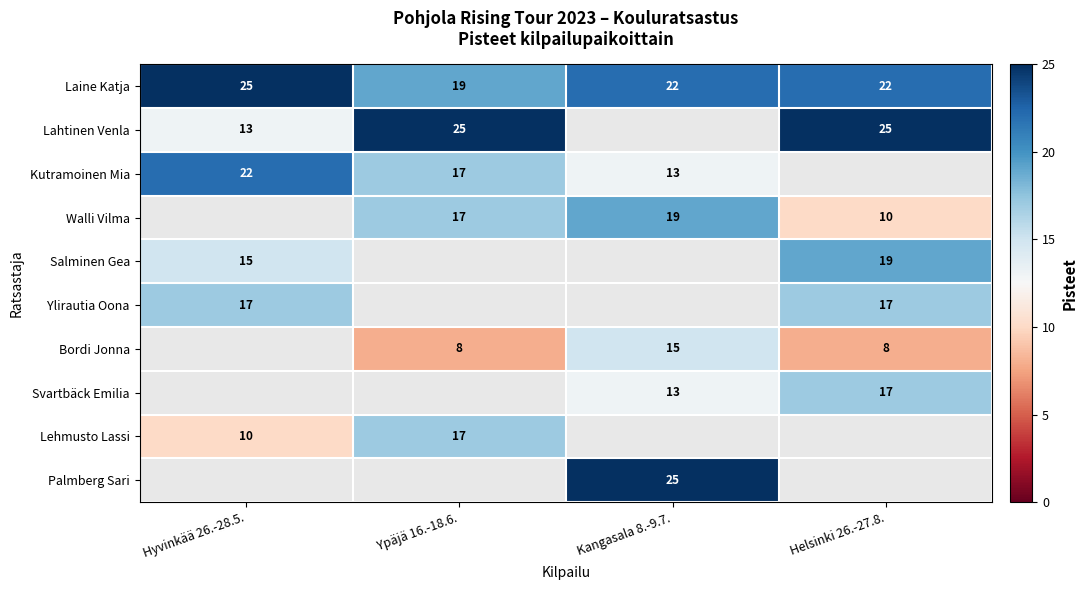

Where does the Laine Katja series first go above 22?

Hyvinkää 26.-28.5.